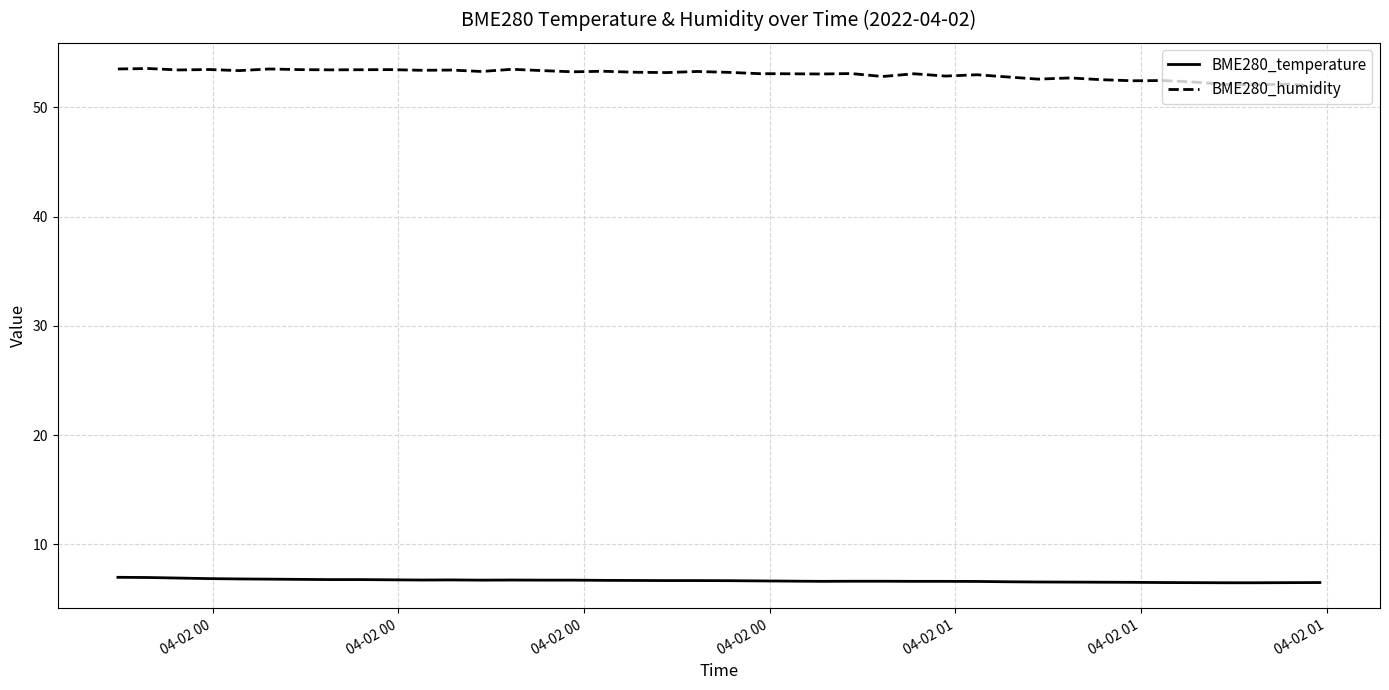

Which series has the largest total across all categories?

BME280_humidity